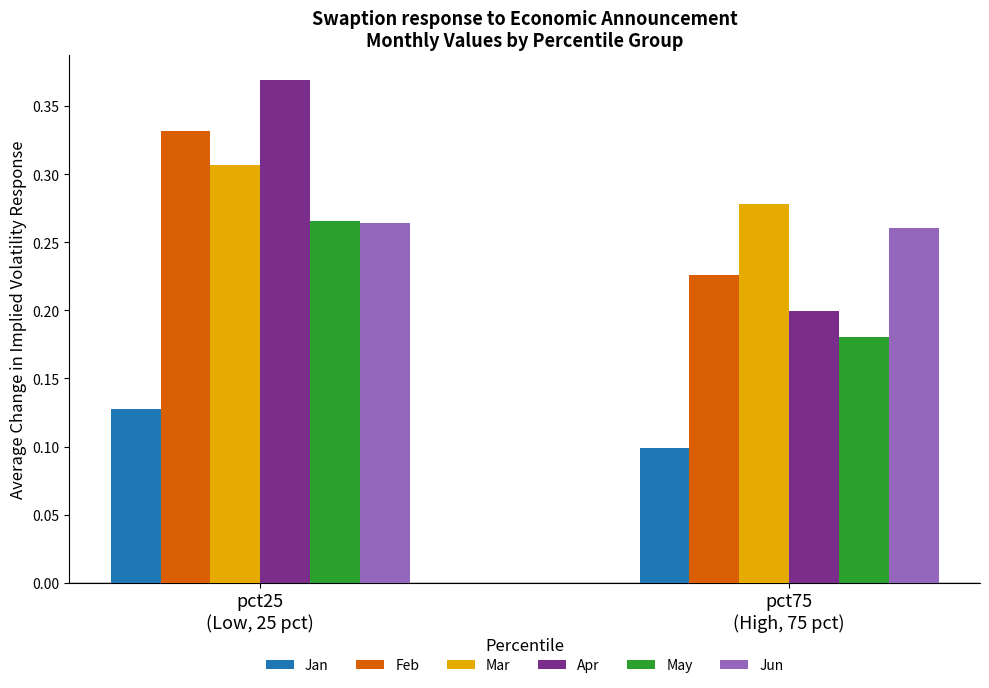

How many data points does each series have?

2